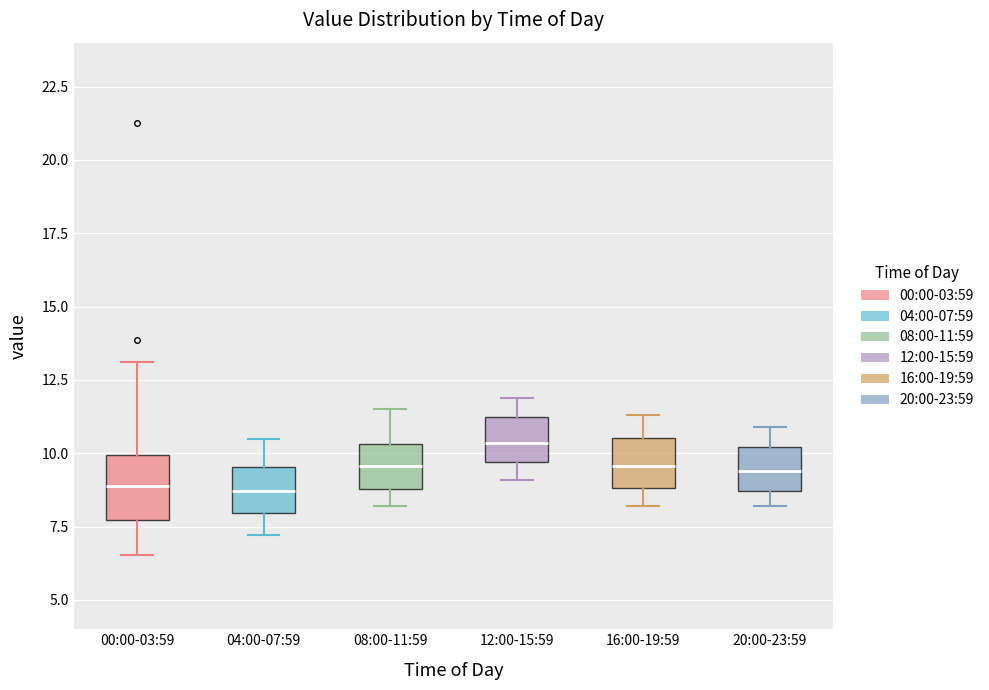

Reading left to right, transcribe this box plot: for each box, give where its median line is, the range the box spans, and where its two whiskers end, as read against the y-axis. The values are not printed on the chart, so give them approximately, as read against the axis.

00:00-03:59: median 9.0, box 7.5 to 10.0, whiskers 6.5 to 13.0
04:00-07:59: median 8.5, box 8.0 to 9.5, whiskers 7.0 to 10.5
08:00-11:59: median 9.5, box 9.0 to 10.5, whiskers 8.0 to 11.5
12:00-15:59: median 10.5, box 9.5 to 11.0, whiskers 9.0 to 12.0
16:00-19:59: median 9.5, box 9.0 to 10.5, whiskers 8.0 to 11.5
20:00-23:59: median 9.5, box 8.5 to 10.0, whiskers 8.0 to 11.0